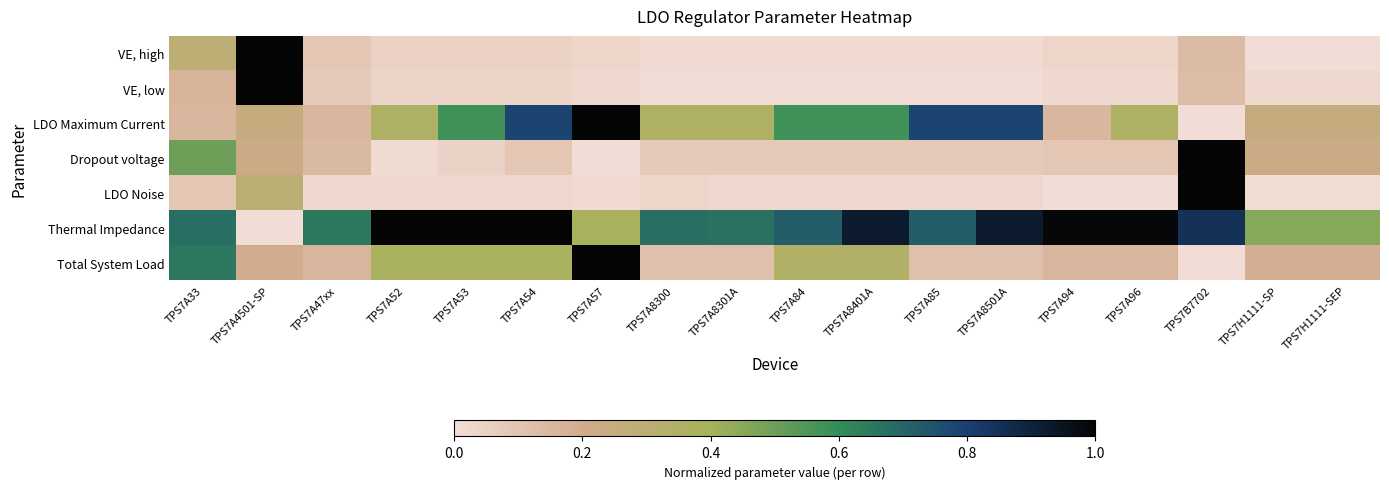

Reading left to right, what are all the values shown in this chart?

VE, high: TPS7A33=0.3	TPS7A4501-SP=1.0	TPS7A47xx=0.1	TPS7A52=0.0	TPS7A53=0.0	TPS7A54=0.0	TPS7A57=0.0	TPS7A8300=0.0	TPS7A8301A=0.0	TPS7A84=0.0	TPS7A8401A=0.0	TPS7A85=0.0	TPS7A8501A=0.0	TPS7A94=0.0	TPS7A96=0.0	TPS7B7702=0.1	TPS7H1111-SP=0.0	TPS7H1111-SEP=0.0
VE, low: TPS7A33=0.2	TPS7A4501-SP=1.0	TPS7A47xx=0.1	TPS7A52=0.0	TPS7A53=0.0	TPS7A54=0.0	TPS7A57=0.0	TPS7A8300=0.0	TPS7A8301A=0.0	TPS7A84=0.0	TPS7A8401A=0.0	TPS7A85=0.0	TPS7A8501A=0.0	TPS7A94=0.0	TPS7A96=0.0	TPS7B7702=0.1	TPS7H1111-SP=0.0	TPS7H1111-SEP=0.0
LDO Maximum Current: TPS7A33=0.1	TPS7A4501-SP=0.3	TPS7A47xx=0.1	TPS7A52=0.4	TPS7A53=0.6	TPS7A54=0.8	TPS7A57=1.0	TPS7A8300=0.4	TPS7A8301A=0.4	TPS7A84=0.6	TPS7A8401A=0.6	TPS7A85=0.8	TPS7A8501A=0.8	TPS7A94=0.1	TPS7A96=0.4	TPS7B7702=0.0	TPS7H1111-SP=0.3	TPS7H1111-SEP=0.3
Dropout voltage: TPS7A33=0.5	TPS7A4501-SP=0.2	TPS7A47xx=0.1	TPS7A52=0.0	TPS7A53=0.0	TPS7A54=0.1	TPS7A57=0.0	TPS7A8300=0.1	TPS7A8301A=0.1	TPS7A84=0.1	TPS7A8401A=0.1	TPS7A85=0.1	TPS7A8501A=0.1	TPS7A94=0.1	TPS7A96=0.1	TPS7B7702=1.0	TPS7H1111-SP=0.2	TPS7H1111-SEP=0.2
LDO Noise: TPS7A33=0.1	TPS7A4501-SP=0.3	TPS7A47xx=0.0	TPS7A52=0.0	TPS7A53=0.0	TPS7A54=0.0	TPS7A57=0.0	TPS7A8300=0.0	TPS7A8301A=0.0	TPS7A84=0.0	TPS7A8401A=0.0	TPS7A85=0.0	TPS7A8501A=0.0	TPS7A94=0.0	TPS7A96=0.0	TPS7B7702=1.0	TPS7H1111-SP=0.0	TPS7H1111-SEP=0.0
Thermal Impedance: TPS7A33=0.7	TPS7A4501-SP=0.0	TPS7A47xx=0.6	TPS7A52=1.0	TPS7A53=1.0	TPS7A54=1.0	TPS7A57=0.4	TPS7A8300=0.7	TPS7A8301A=0.7	TPS7A84=0.7	TPS7A8401A=0.9	TPS7A85=0.7	TPS7A8501A=0.9	TPS7A94=1.0	TPS7A96=1.0	TPS7B7702=0.8	TPS7H1111-SP=0.5	TPS7H1111-SEP=0.5
Total System Load: TPS7A33=0.7	TPS7A4501-SP=0.2	TPS7A47xx=0.2	TPS7A52=0.4	TPS7A53=0.4	TPS7A54=0.4	TPS7A57=1.0	TPS7A8300=0.1	TPS7A8301A=0.1	TPS7A84=0.3	TPS7A8401A=0.3	TPS7A85=0.1	TPS7A8501A=0.1	TPS7A94=0.2	TPS7A96=0.2	TPS7B7702=0.0	TPS7H1111-SP=0.2	TPS7H1111-SEP=0.2